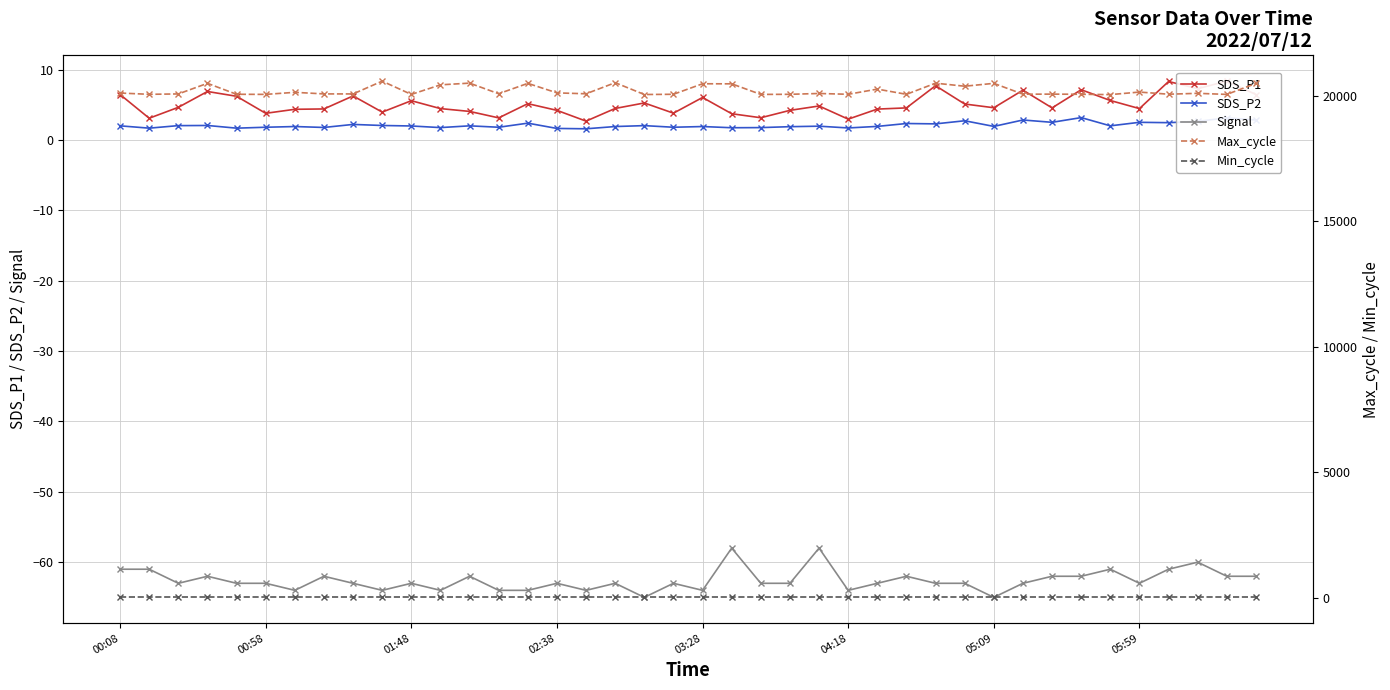

What is the smallest value displayed?

-65.0